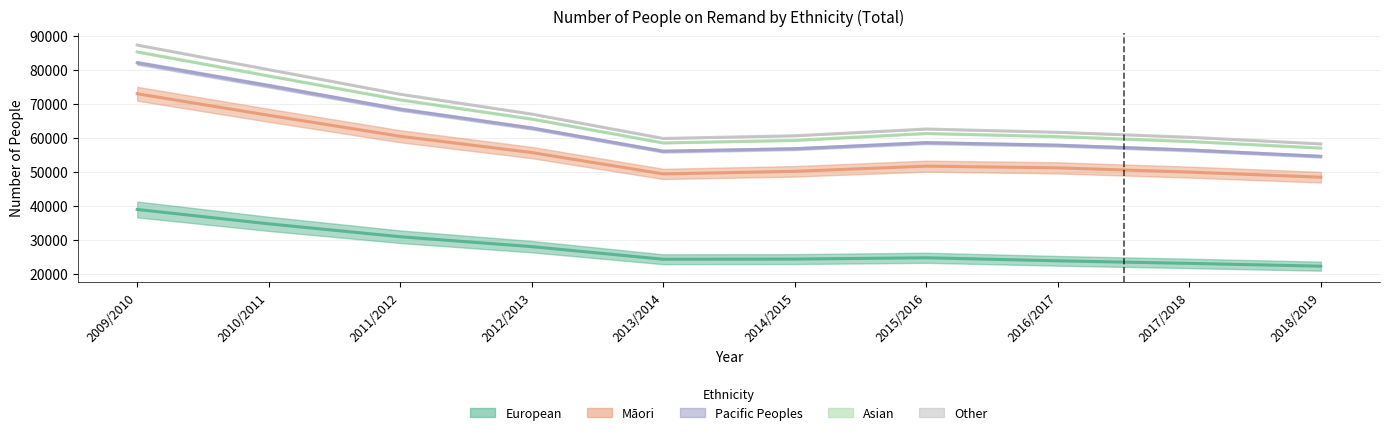

How many interior local peaks does the Māori series have?

1